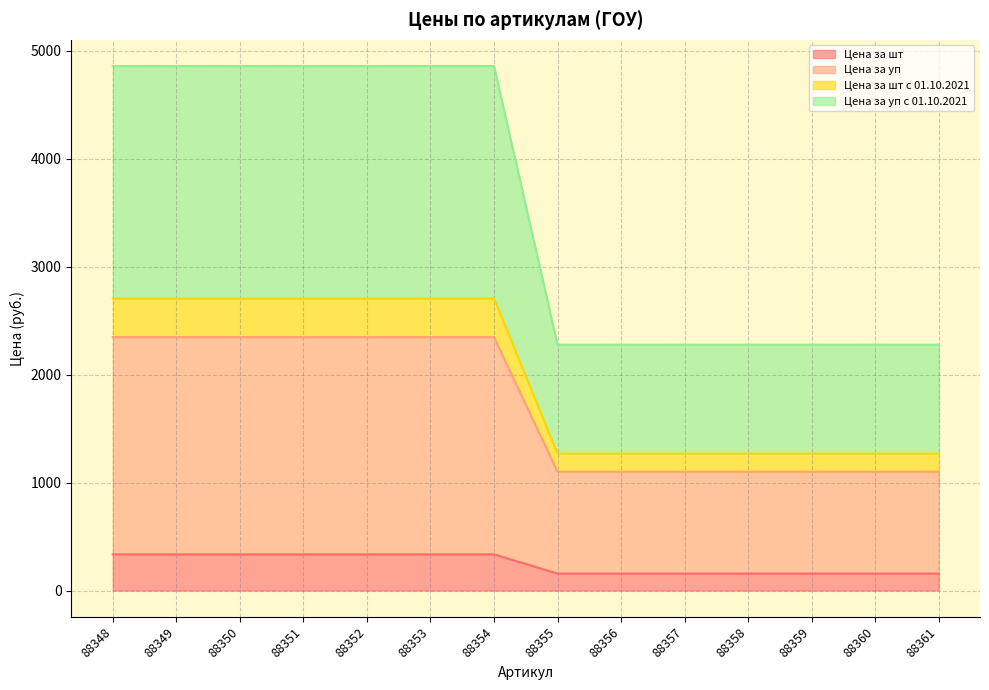

What is the minimum value for Цена за шт?

157.2